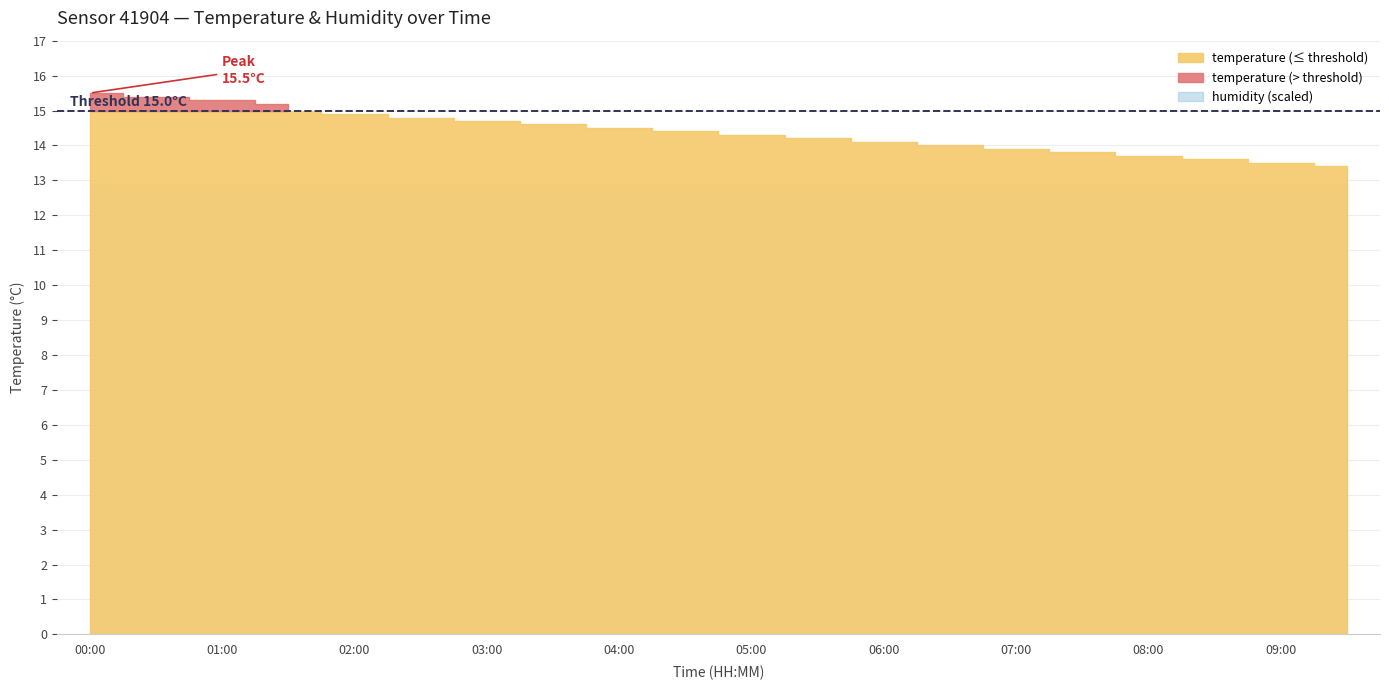

True or false: temperature has more than 0 points higher than both neighbors.

False